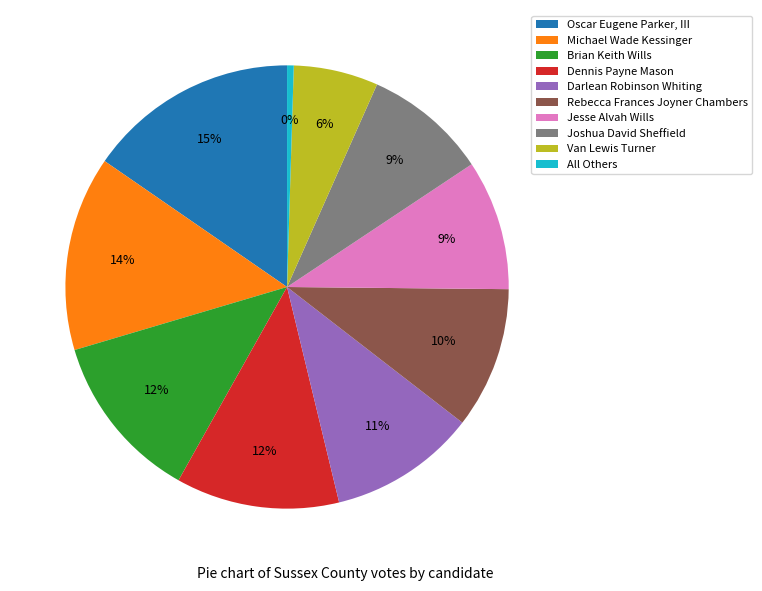

Does any single category account for the majority?

No